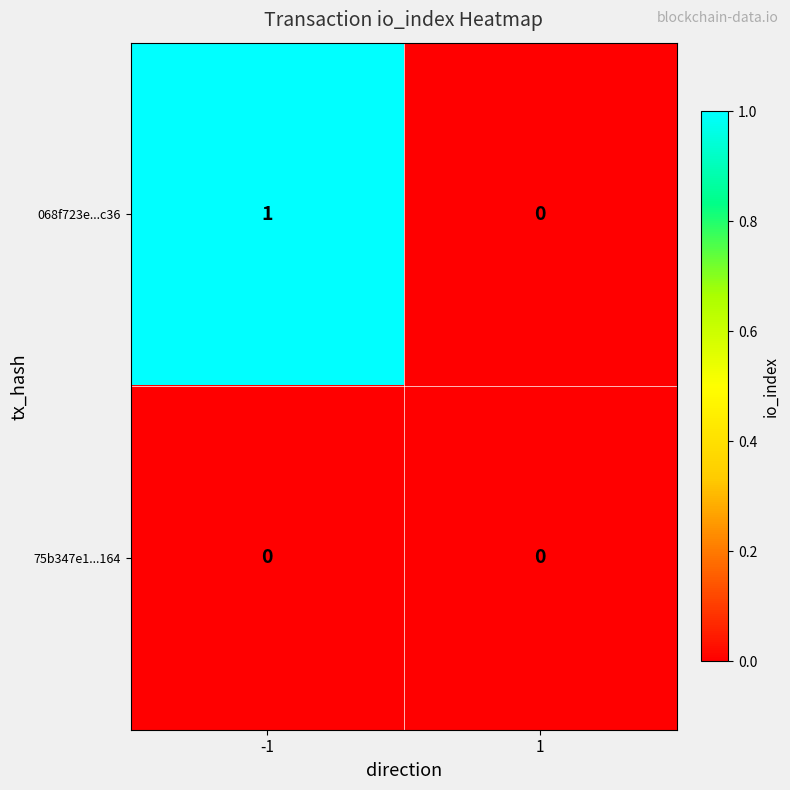

Which series changed the most between -1 and 1?

068f723e...c36